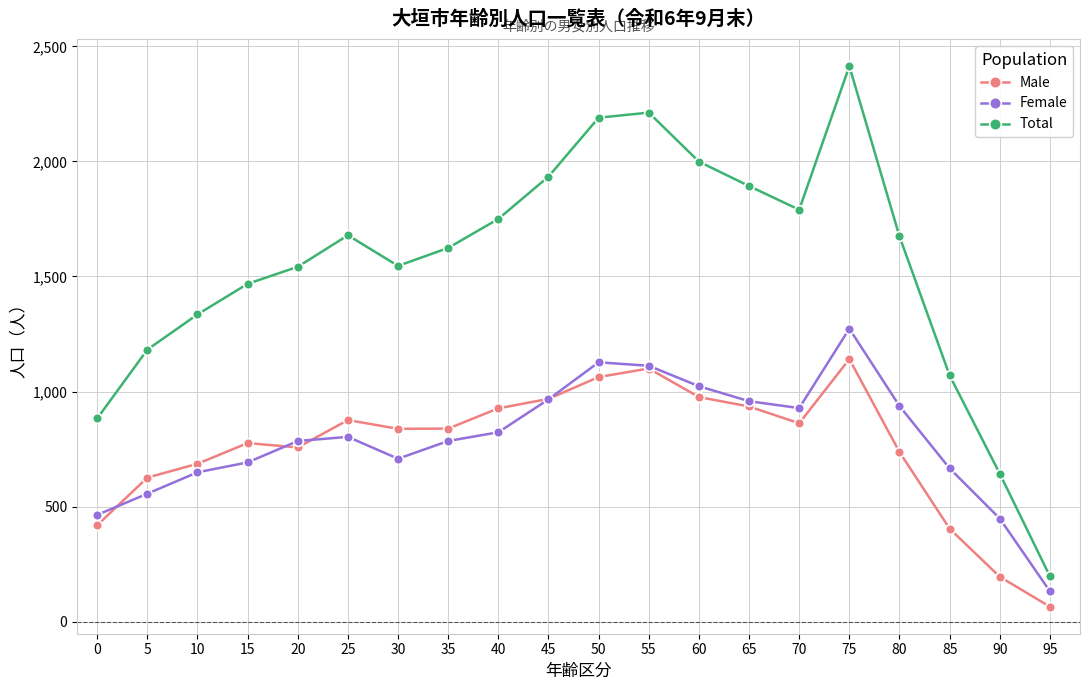

True or false: Total has a value of 883 at 0.

True